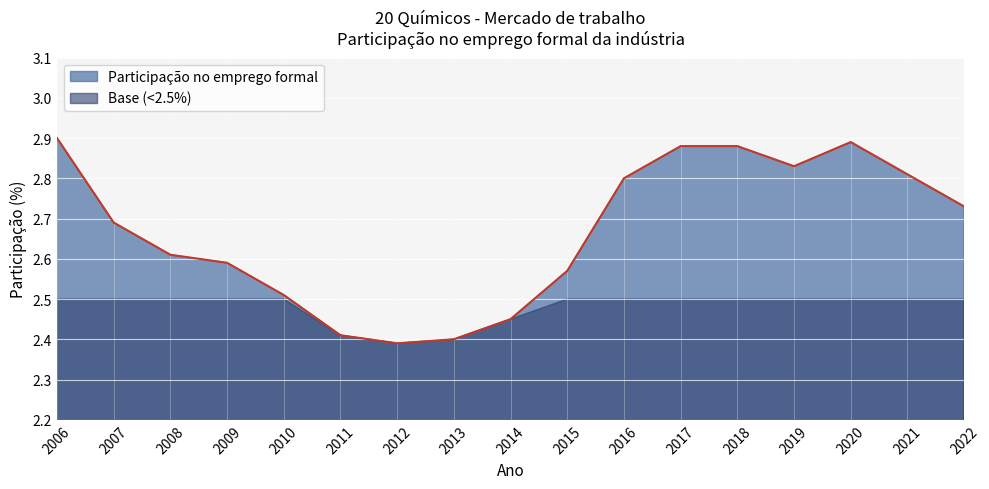

Which label corresponds to the smallest value in the chart?

2012